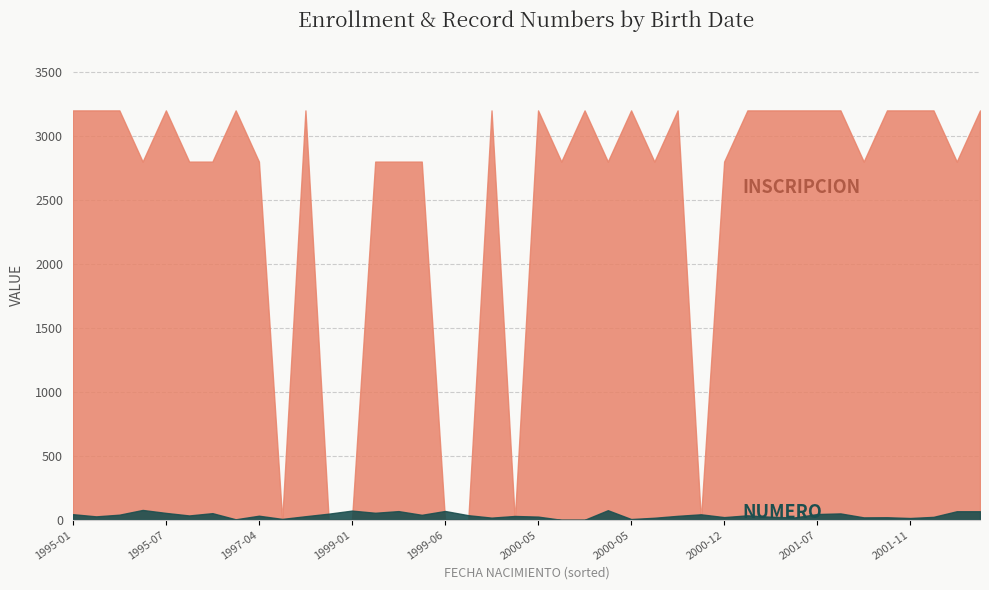

Is the value of INSCRIPCION at 1997-07-29 greater than the value of NUMERO at 1999-06-06?

No